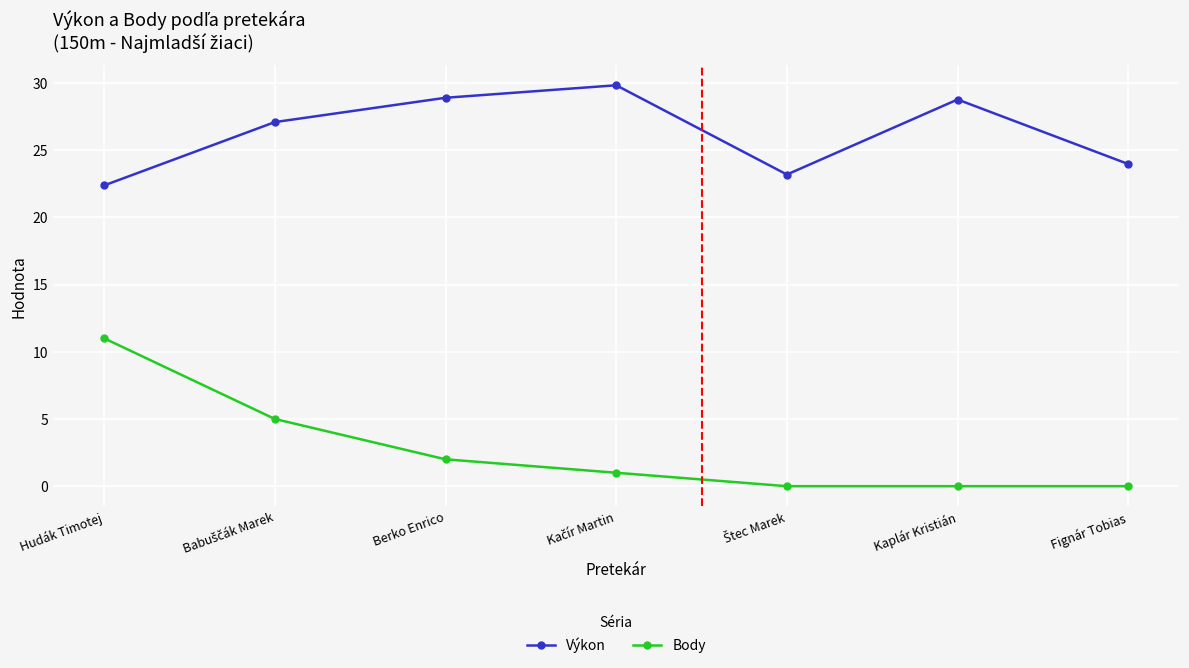

Which series has the largest range (max minus min)?

Body